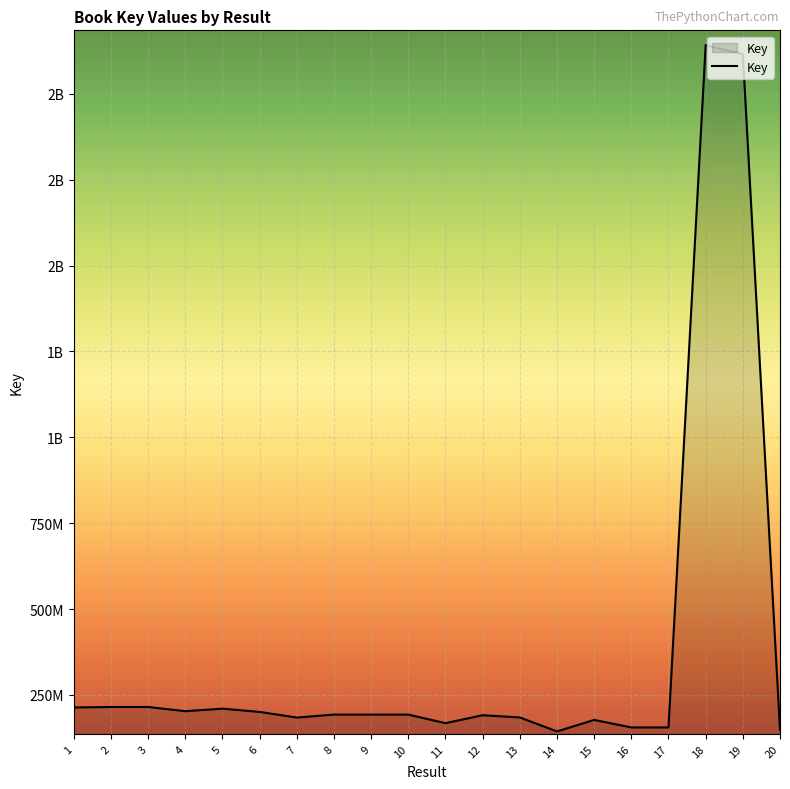

Does the chart display data point markers on the line(s)?

No